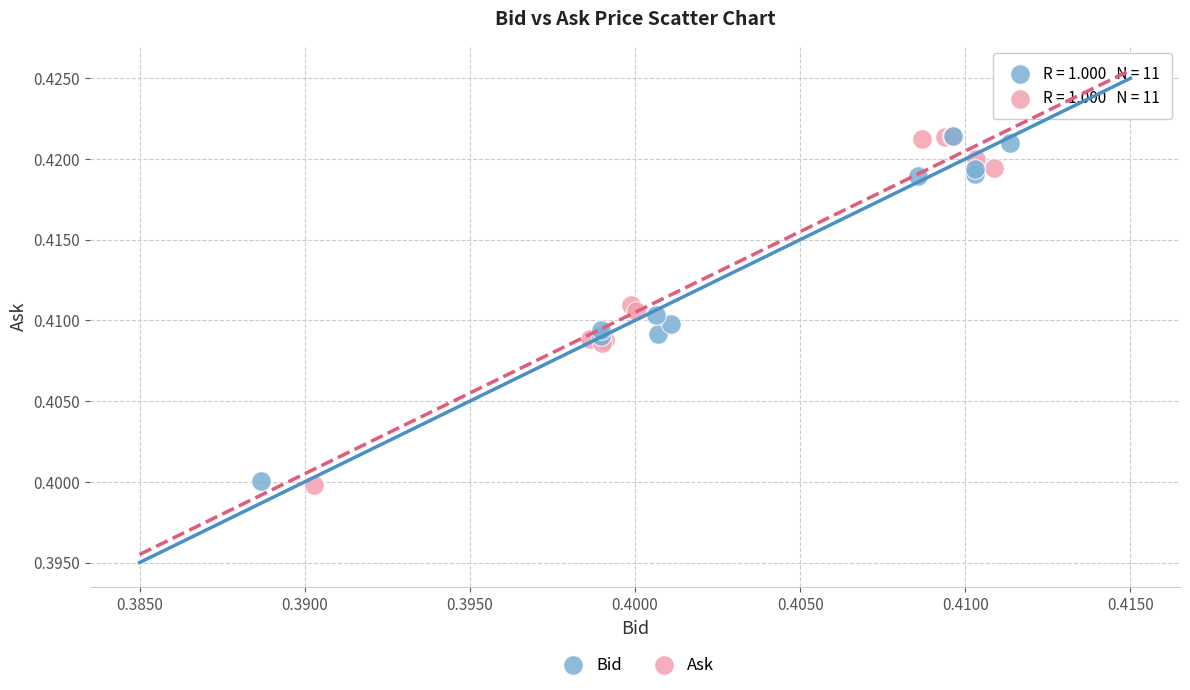

Which series has the largest Y range (max minus min)?

Ask